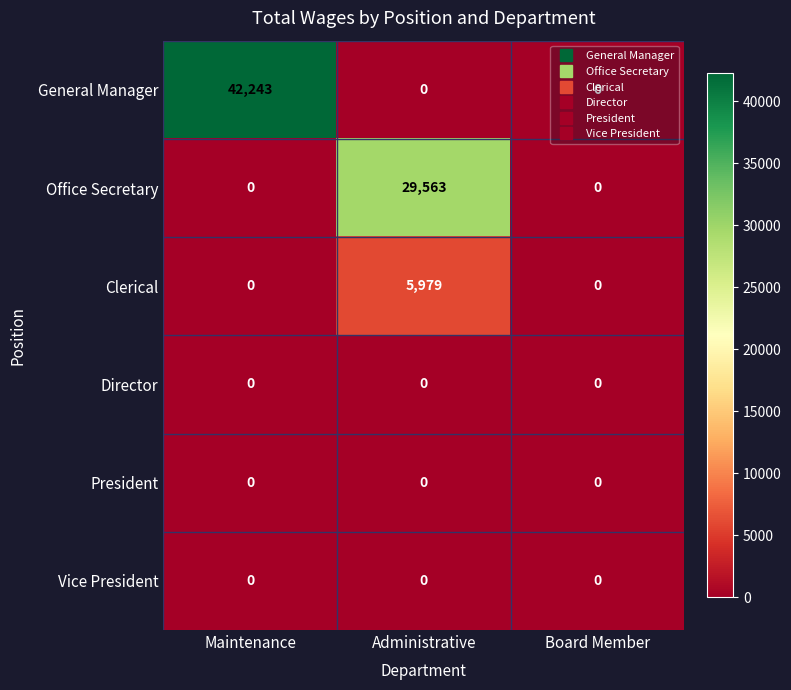

What is the greatest value displayed?

42243